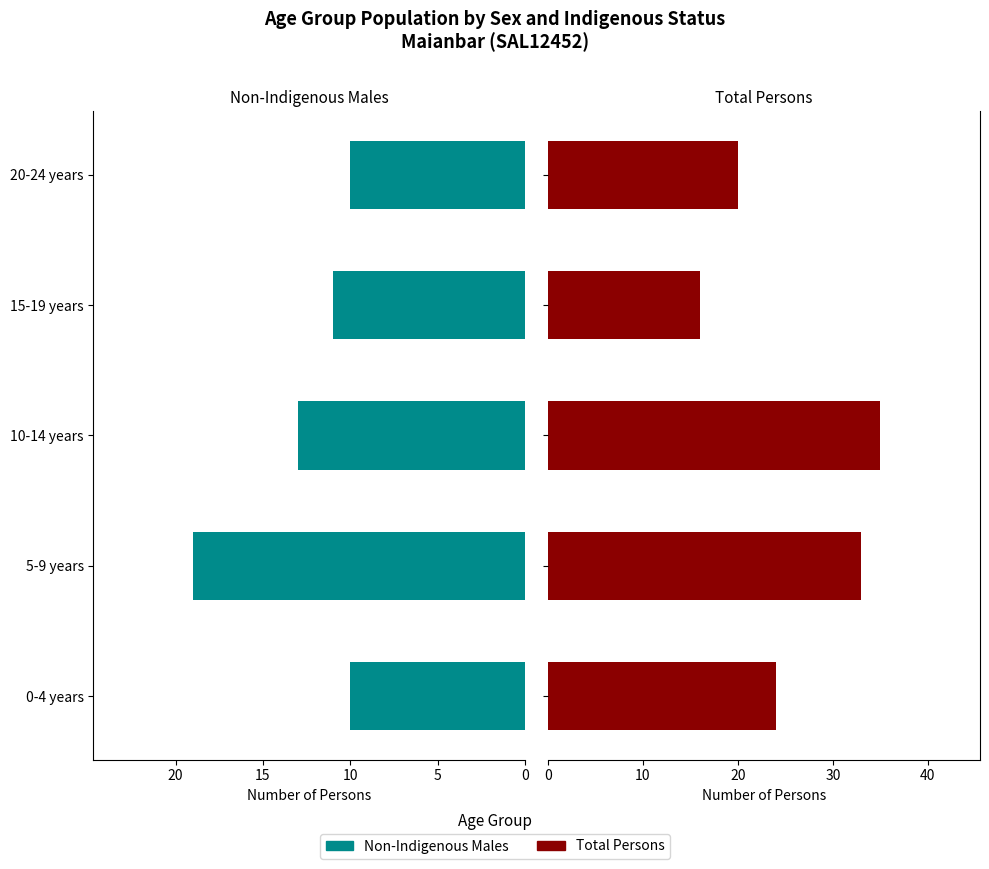

Count the Non-Indigenous Males values in the range 10 to 13.

4